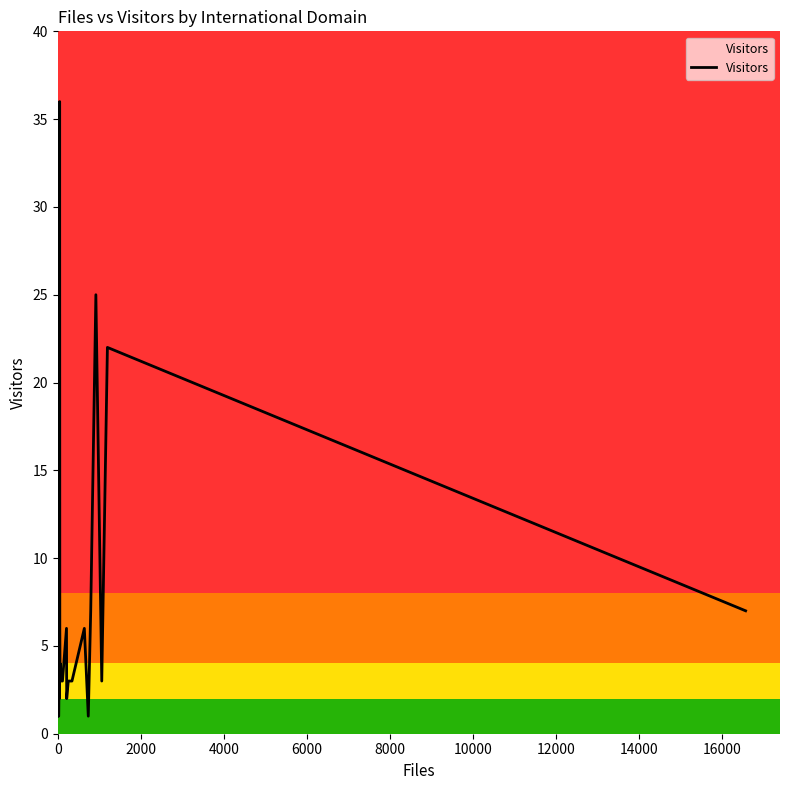

Is this an area chart (filled region under the line)?

No